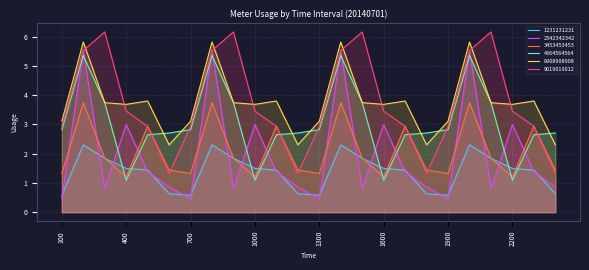

List the series in order of their peak value, highest first.

9019019012, 8908908908, 2342342342, 4564564564, 3453453453, 1231231231